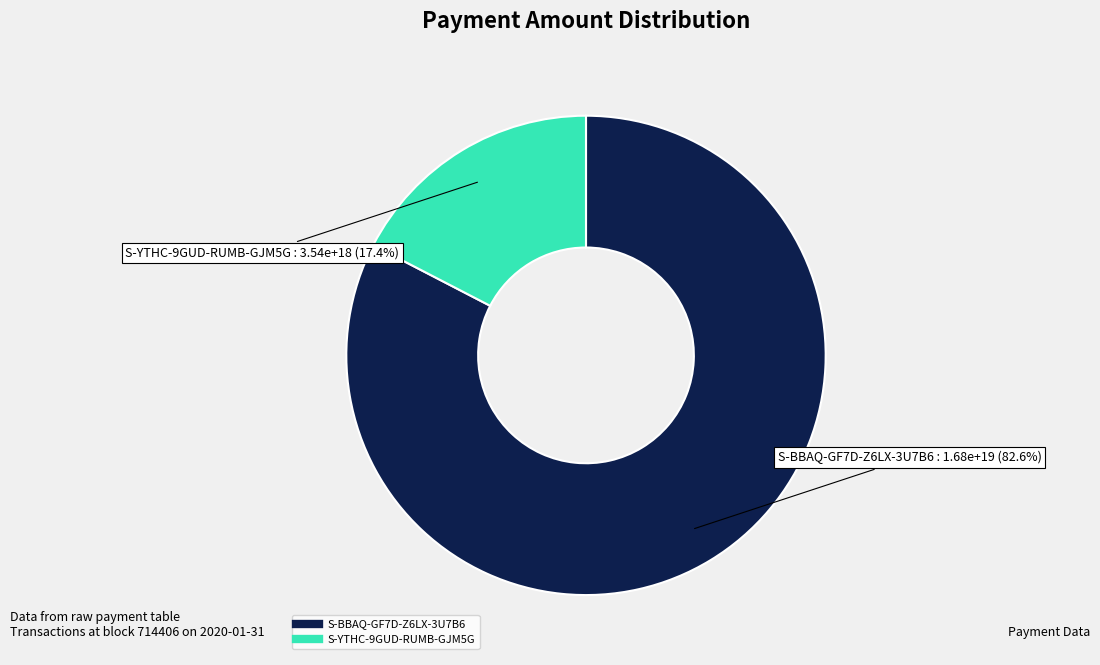

Which category has the biggest portion of the pie?

S-BBAQ-GF7D-Z6LX-3U7B6